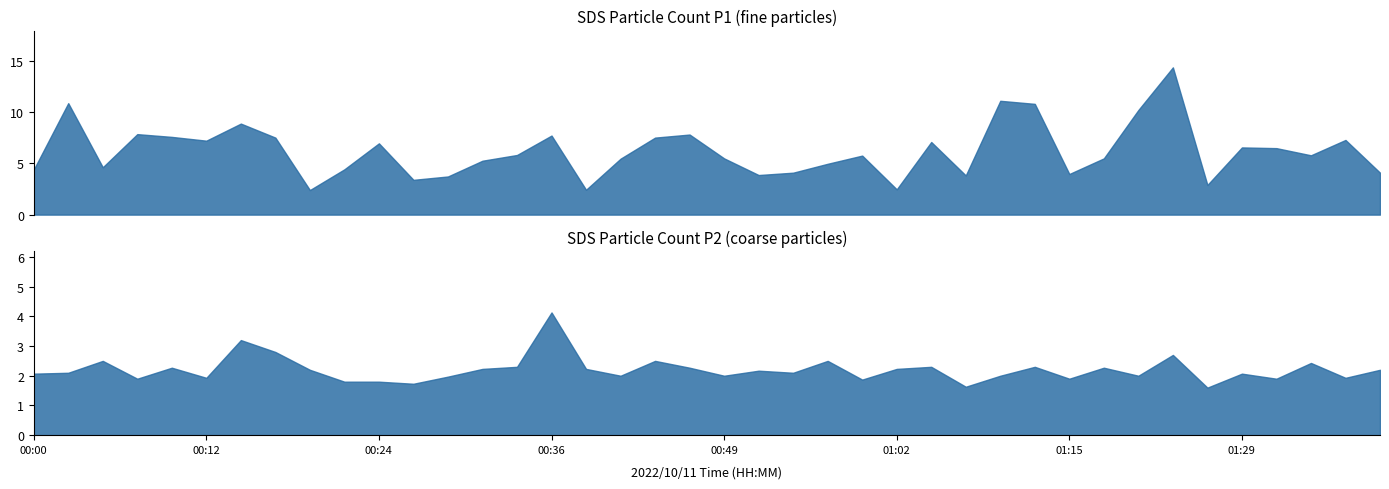

True or false: SDS_P1 has more than 0 points higher than both neighbors.

True